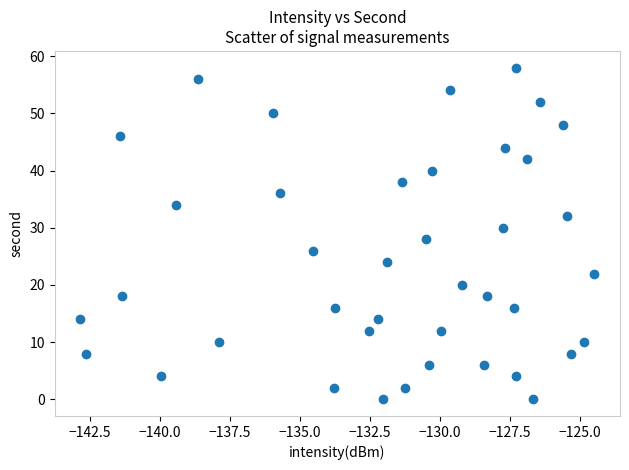

What is the range of Y values (max minus min)?

58